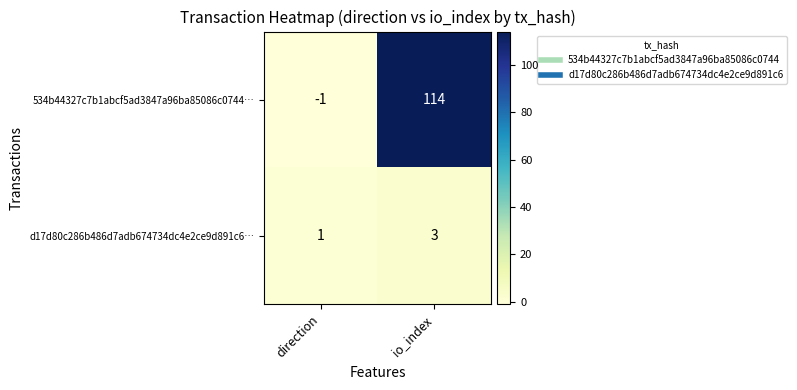

How many distinct data groups are displayed?

2